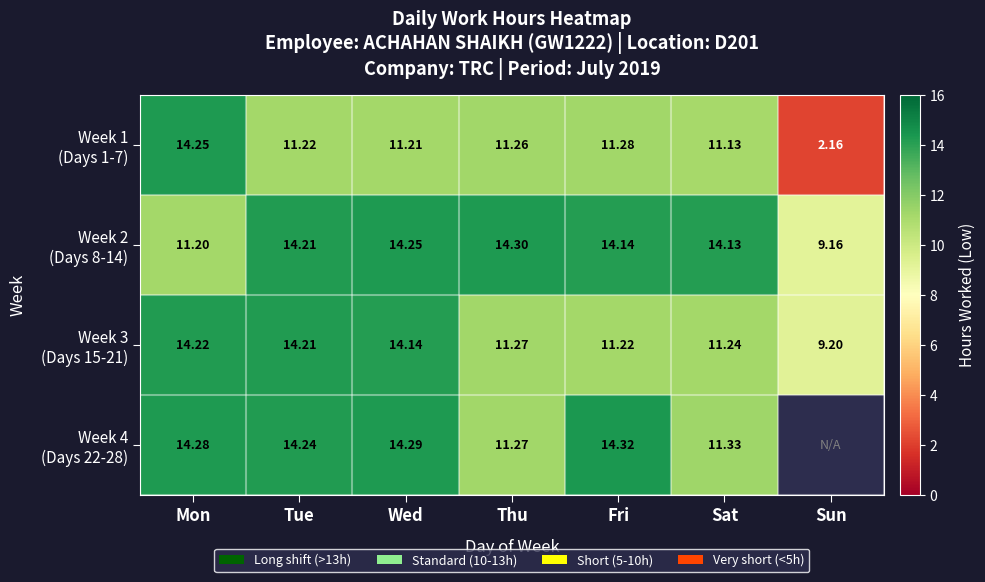

What is the sum of all Week 2 (Days 8-14) values?

91.4